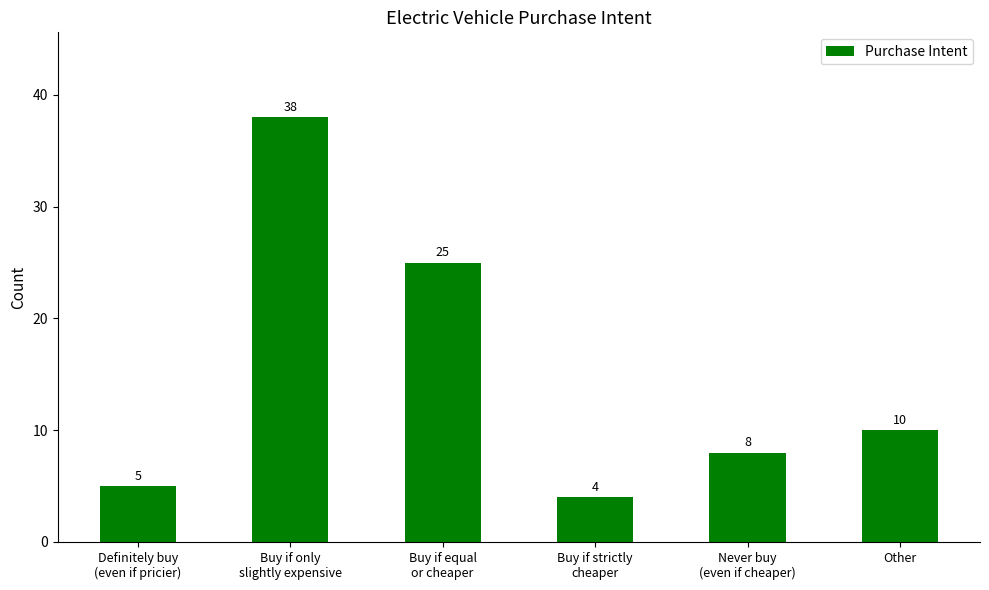

Reading right to left, what are all the values shown in this chart?

10	8	4	25	38	5